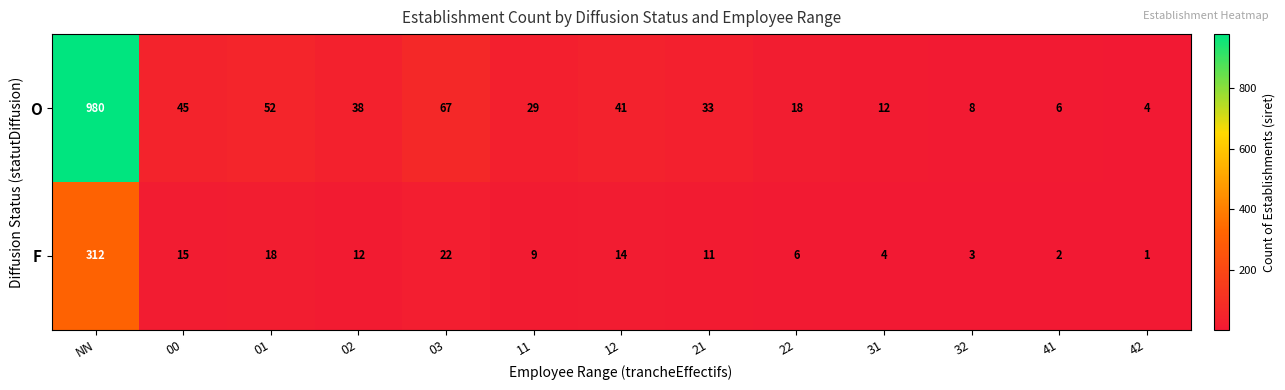

Rank the series by their maximum value, from lowest to highest.

F, O